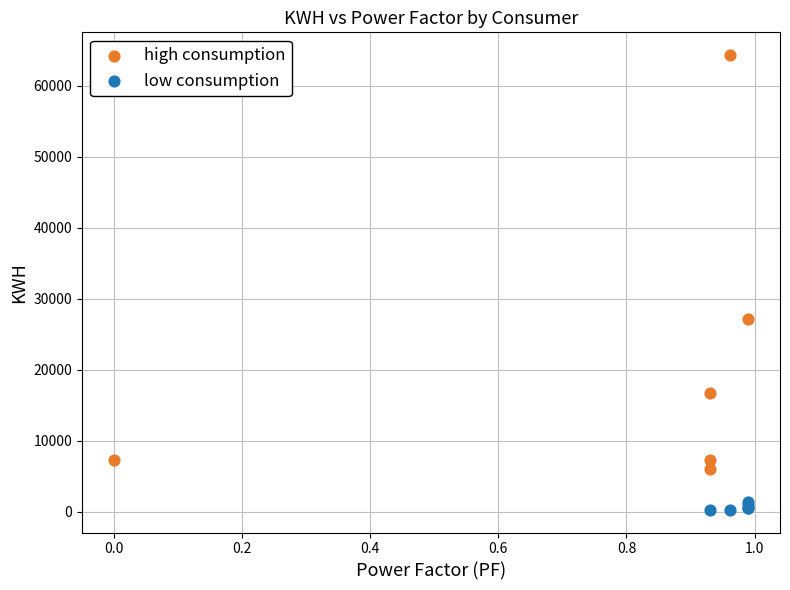

Which series contains the highest Y value?

high consumption